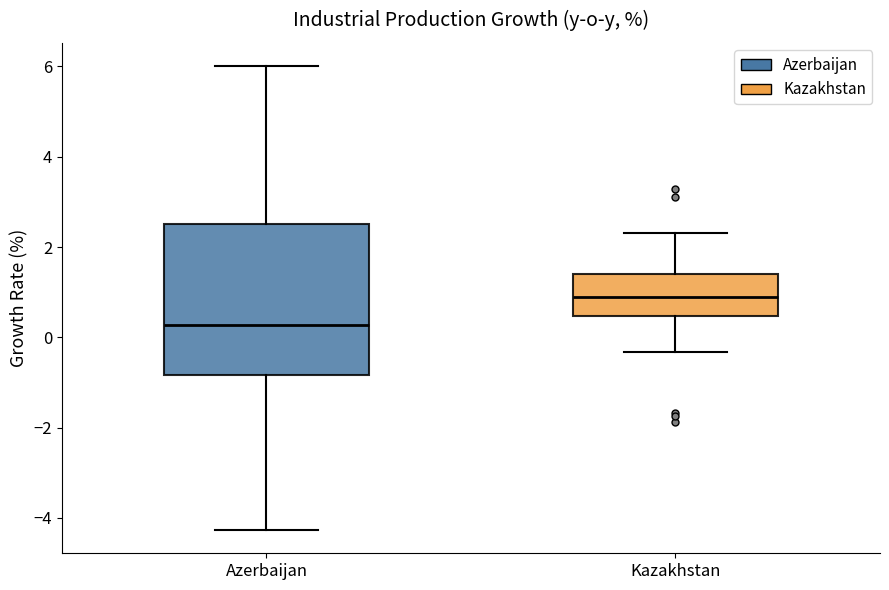

Where is the upper edge of the box for Kazakhstan on the y-axis? The values are not printed on the chart, so give them approximately, as read against the axis.

1.4